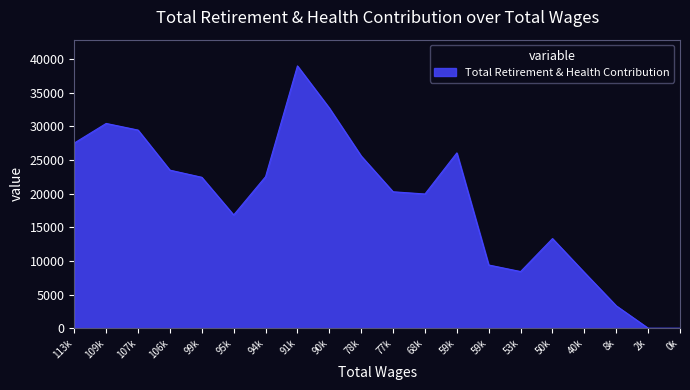

What is the sum of all values?

379036